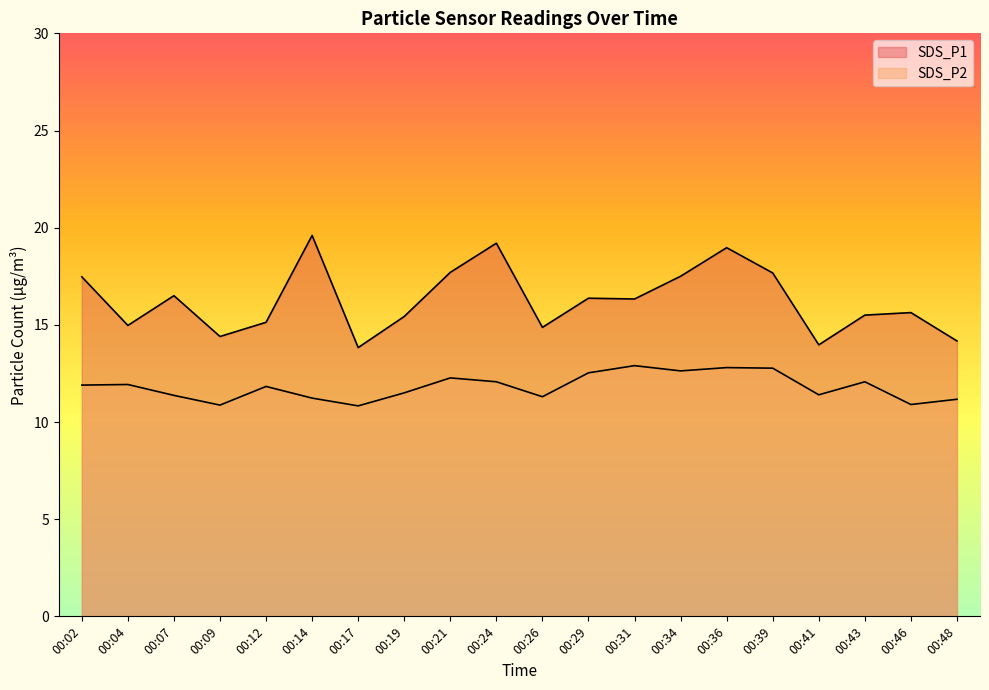

Where is the first local maximum for SDS_P2?

00:04